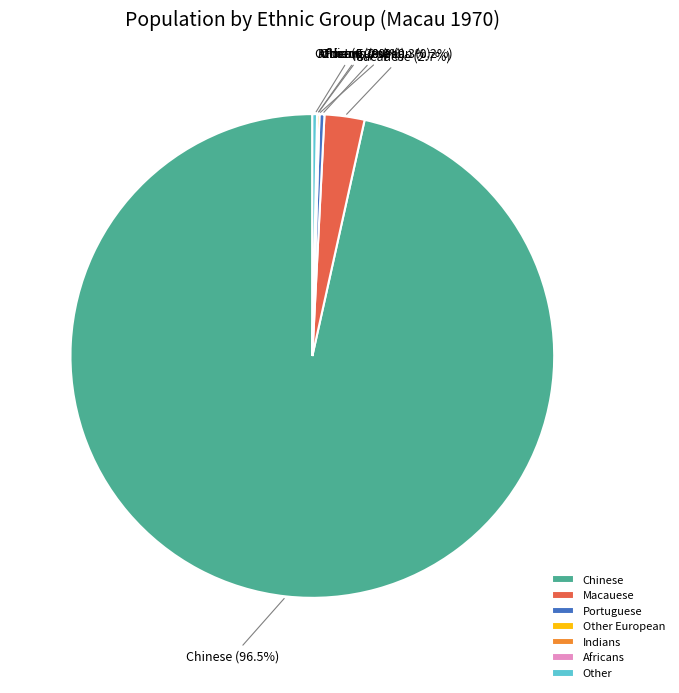

How much of the chart is everything except Portuguese?

99.7%